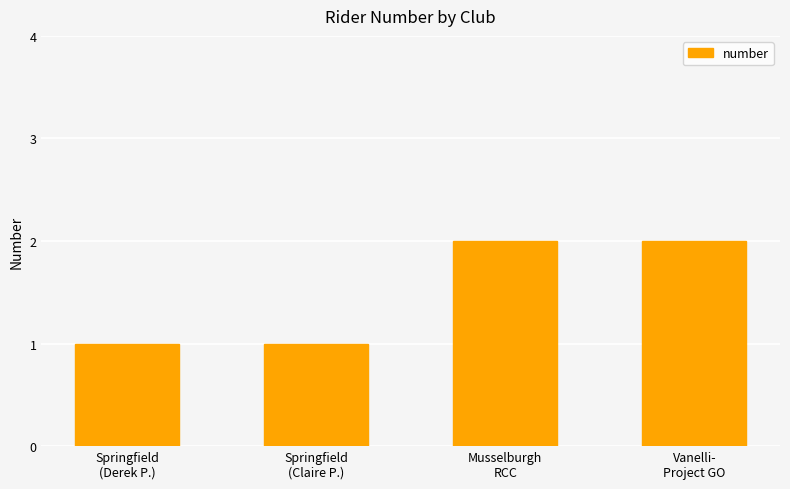

What is the value of the 4th bar from the left?

2